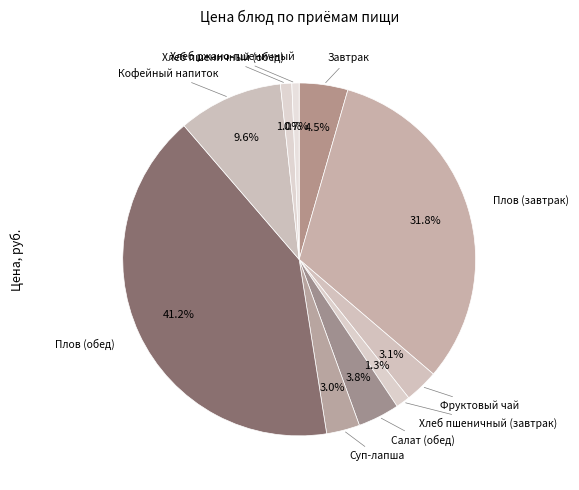

How many slices are in this pie chart?

10